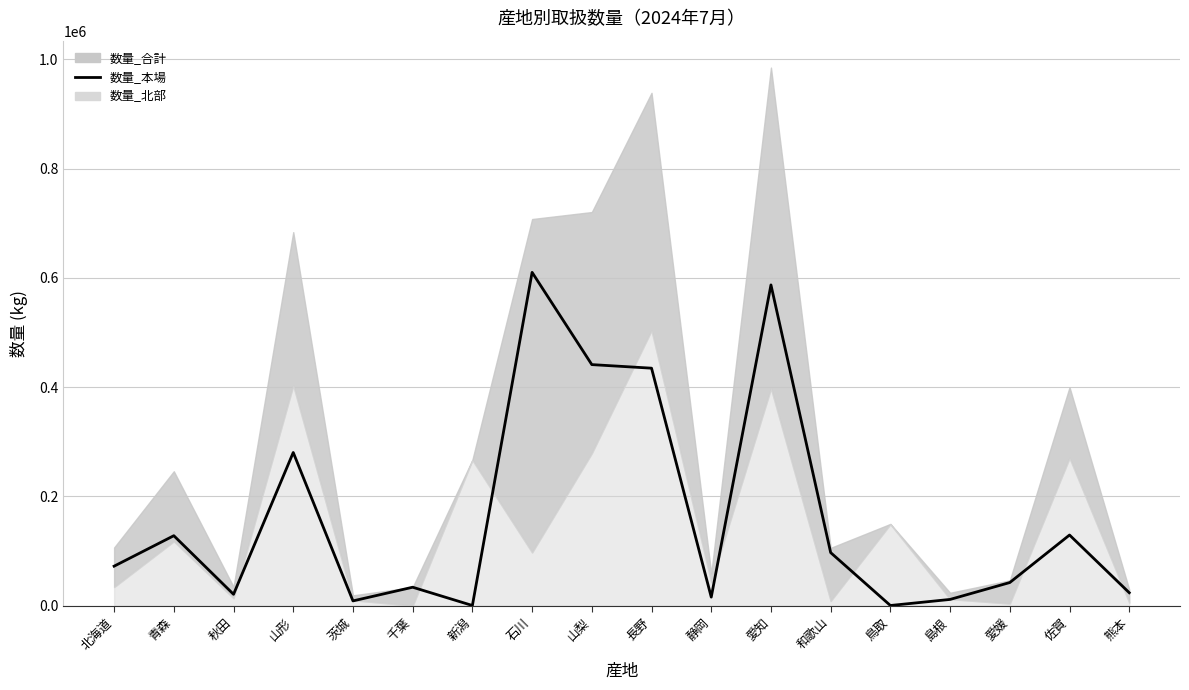

Reading left to right, extract all data points from this chart.

72439	128196	20971	280448	8885	33927	495	610038	441241	434706	15823	587058	97233	494	11593	42509	129437	23876